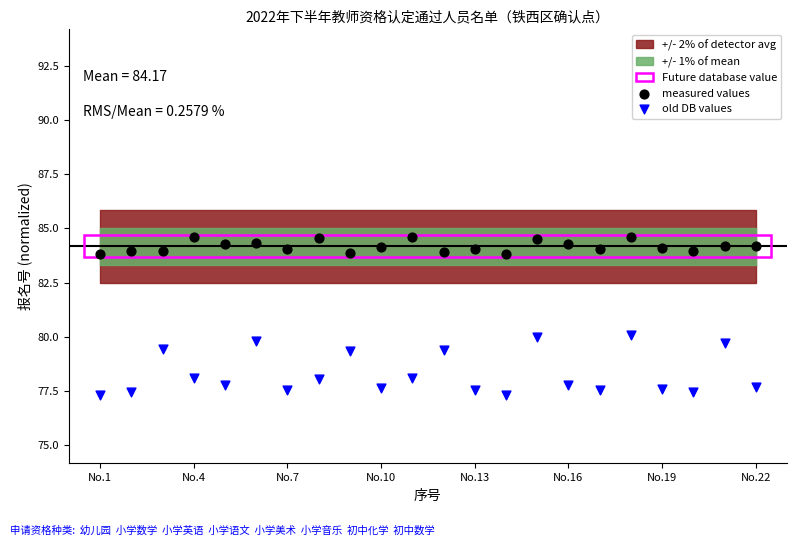

Which series contains the lowest Y value?

old DB values